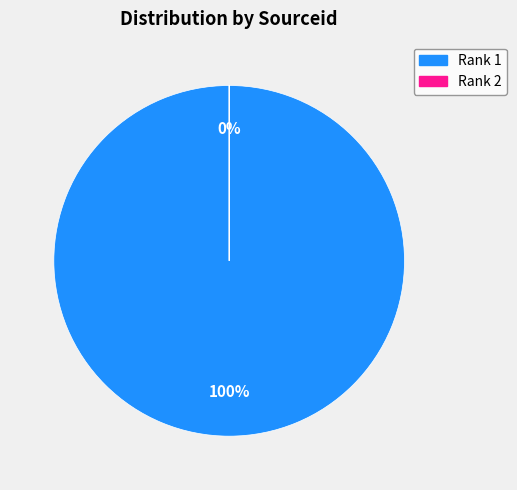

What percentage do Rank 1 and Rank 2 together represent?

100.0%